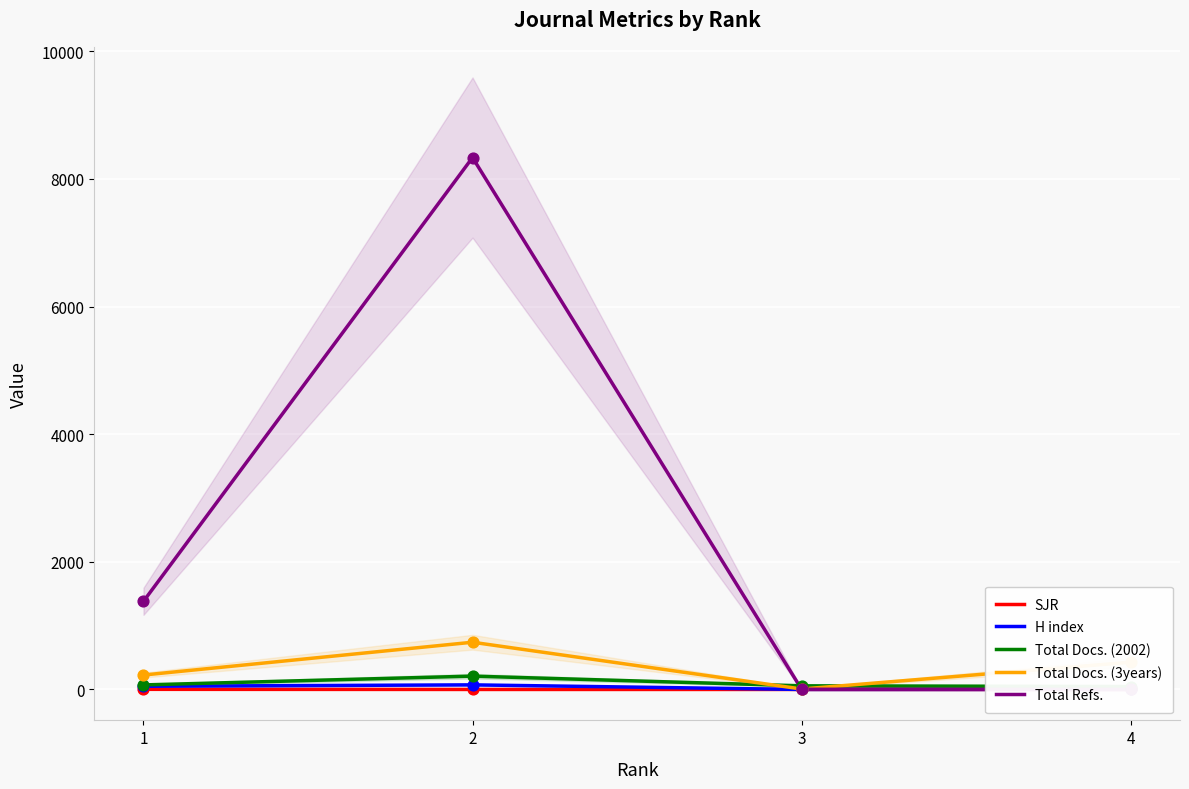

Which series contains the highest Y value?

Total Refs.